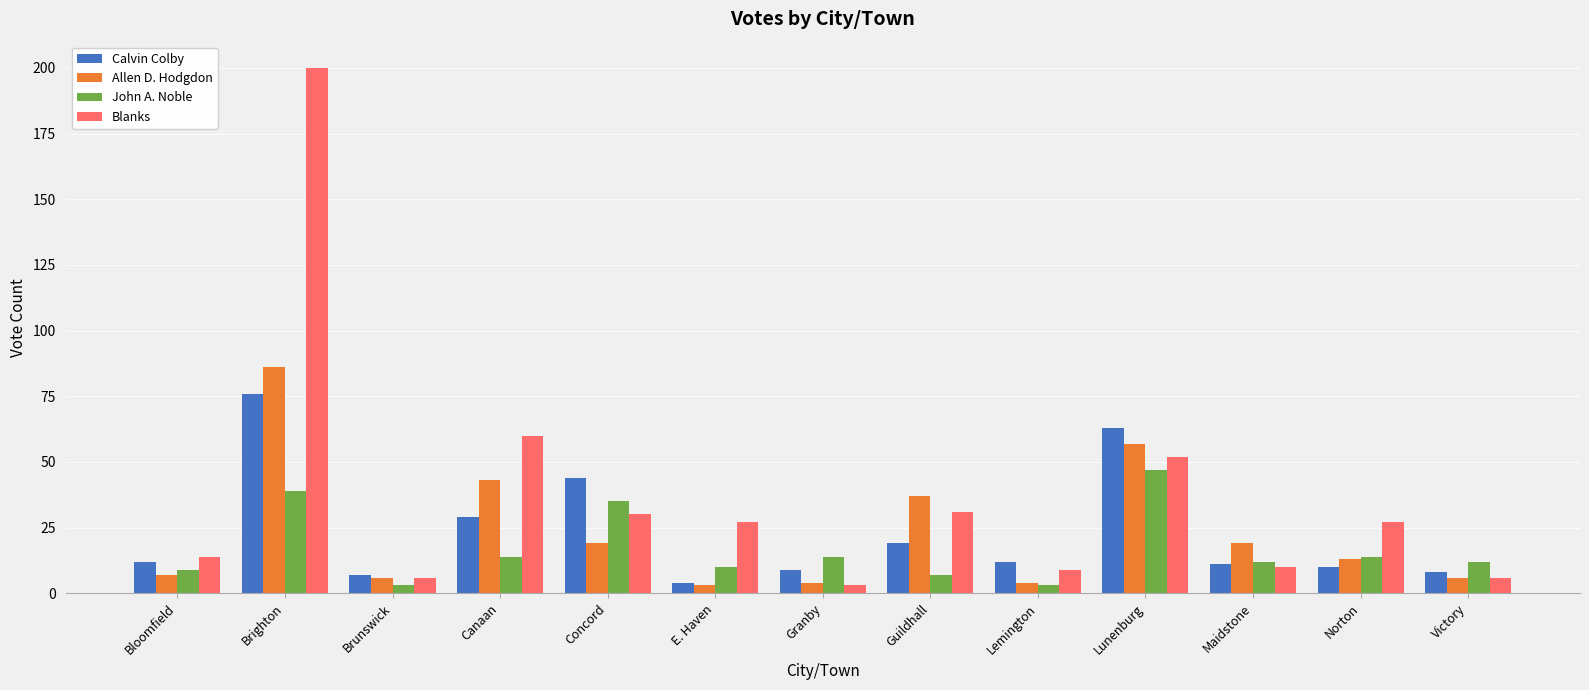

What are all the series names shown in the legend?

Calvin Colby, Allen D. Hodgdon, John A. Noble, Blanks